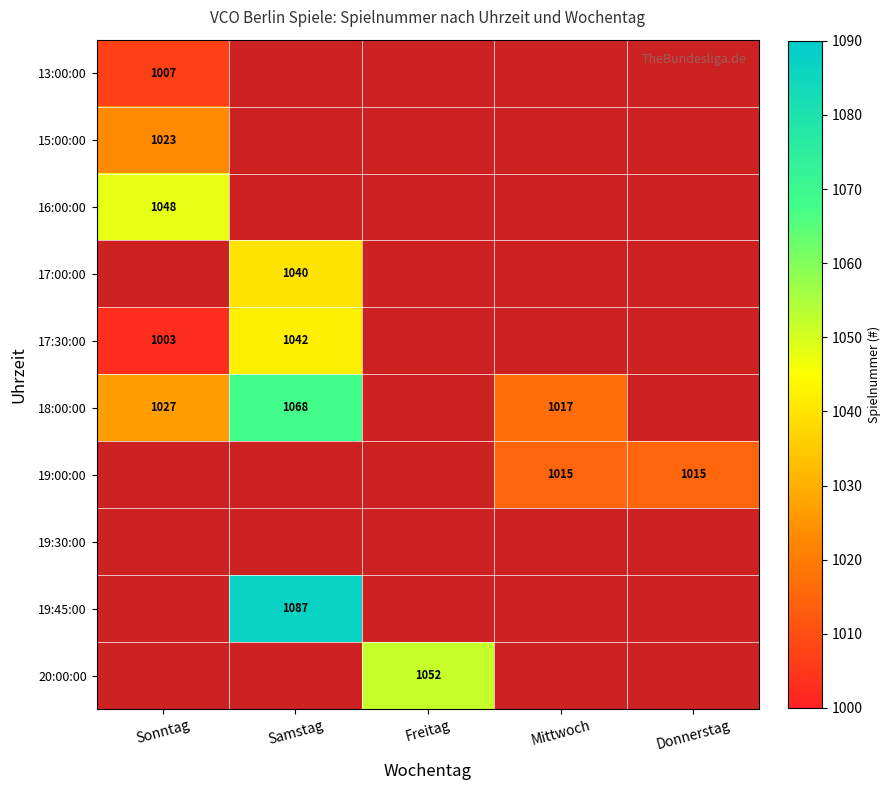

At how many categories does at least one series exceed 1051?

2